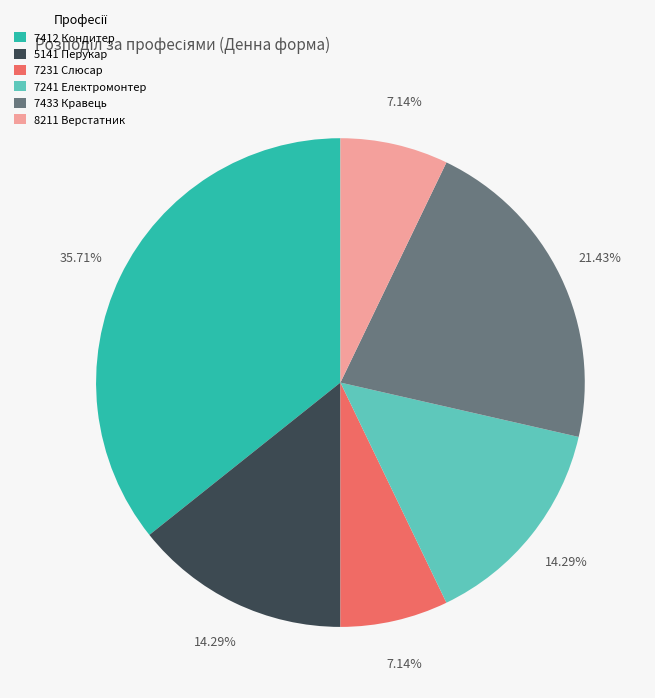

Count the number of slices in the pie.

6